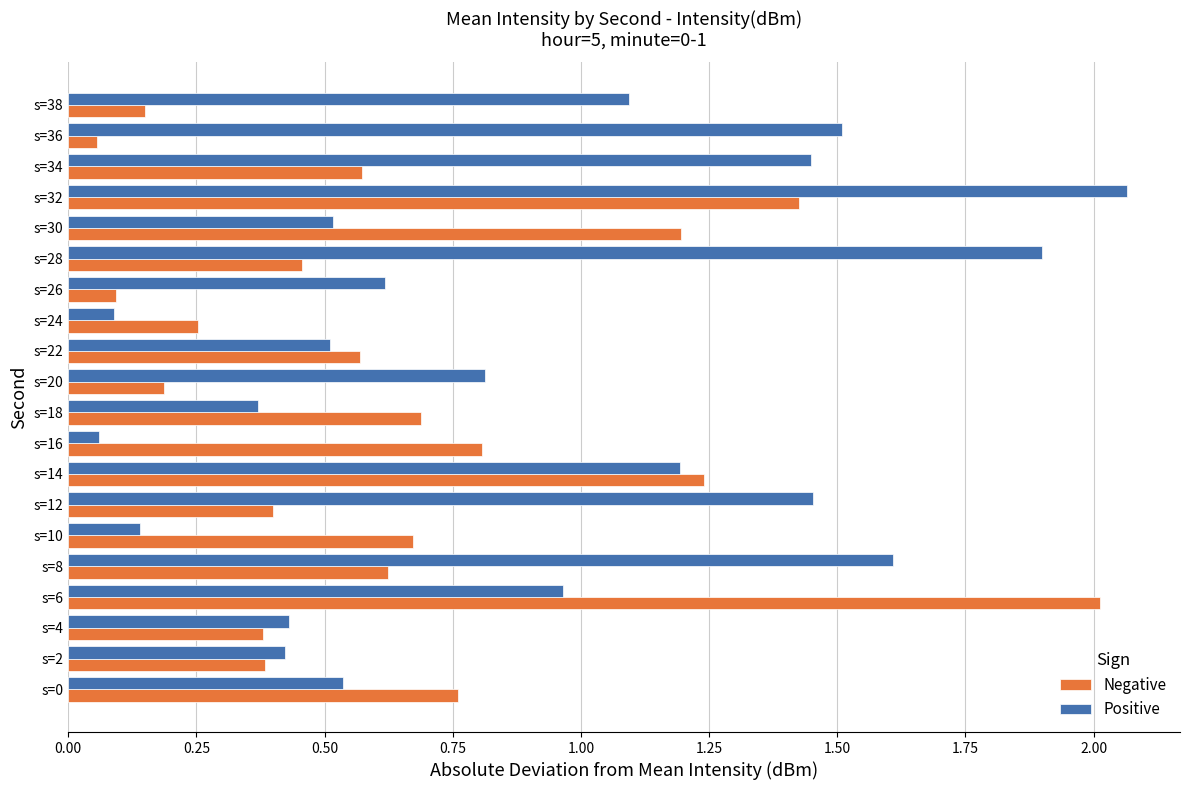

At s=10, list the series in order from smallest to largest.

Positive, Negative